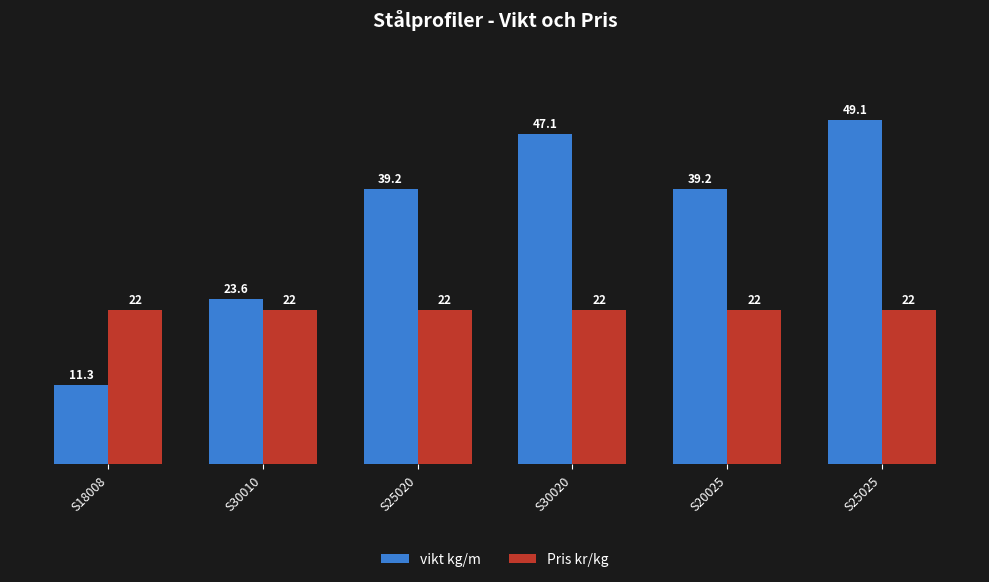

Is it true that Pris kr/kg equals 22.0 at S25020?

True